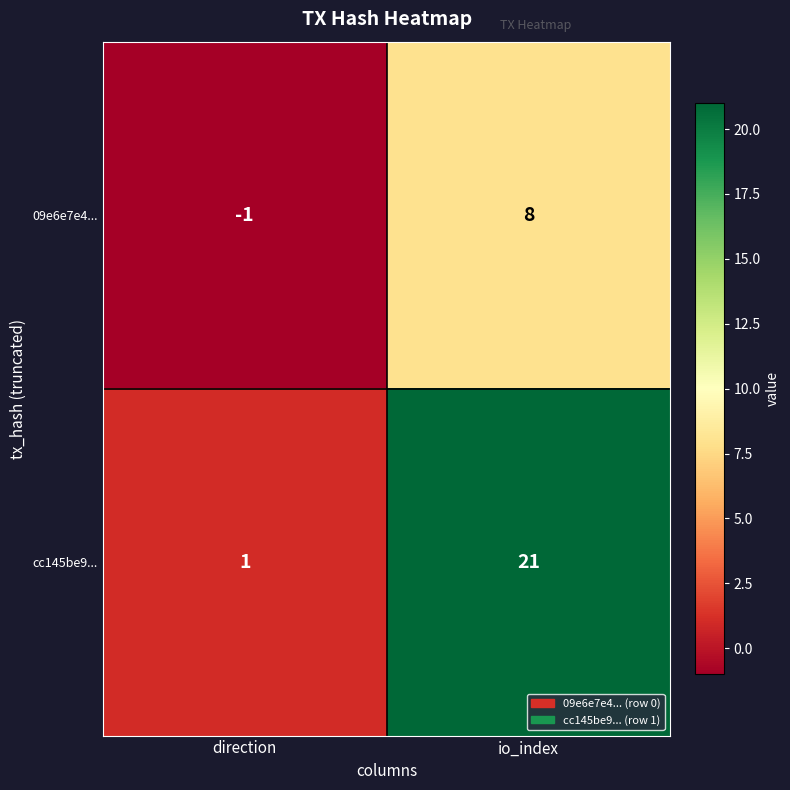

At which label does 09e6e7e4... reach its peak?

io_index